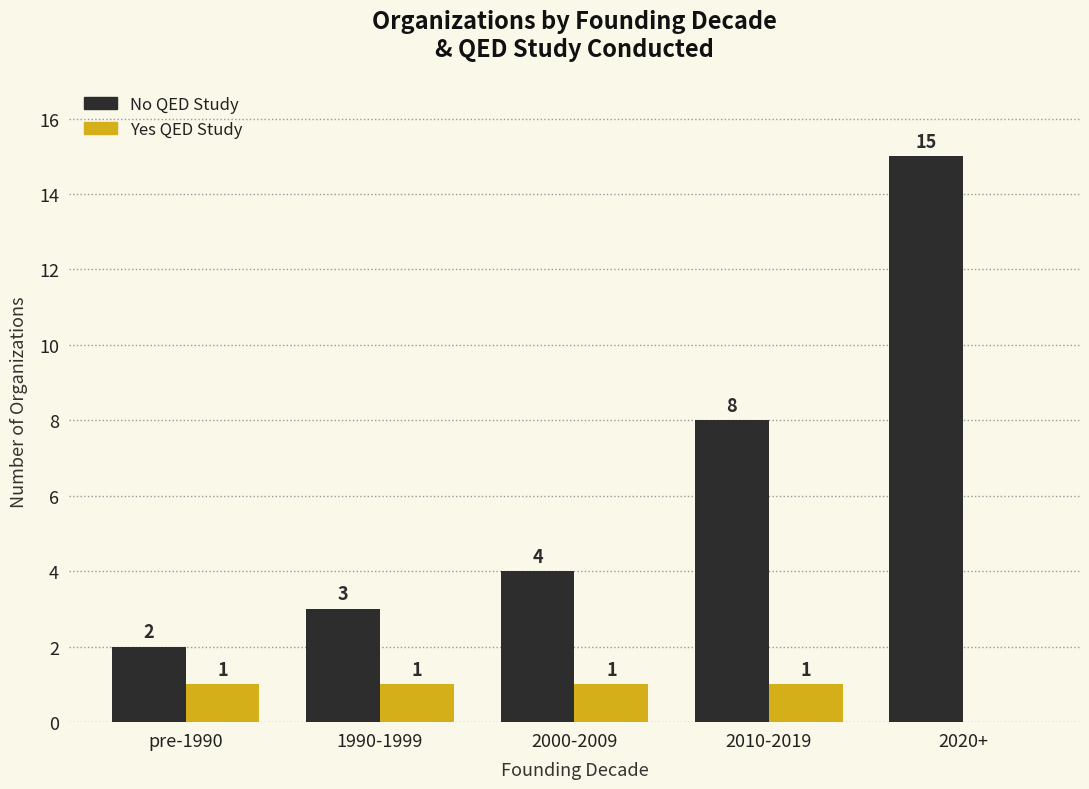

The value of Yes QED Study at 2000-2009 is 1. True or false?

True